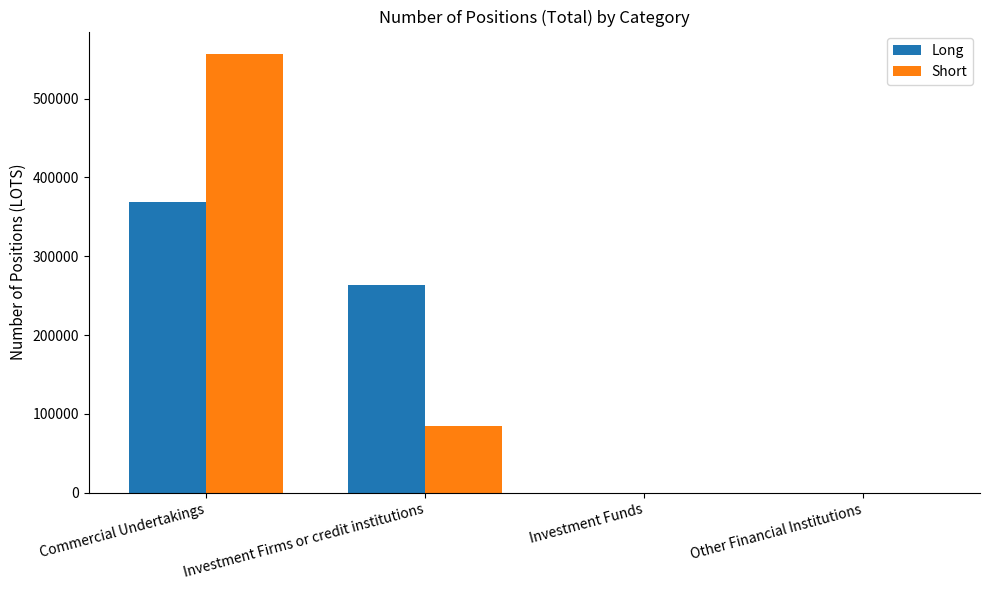

The value of Short at Investment Firms or credit institutions is 127676. True or false?

False